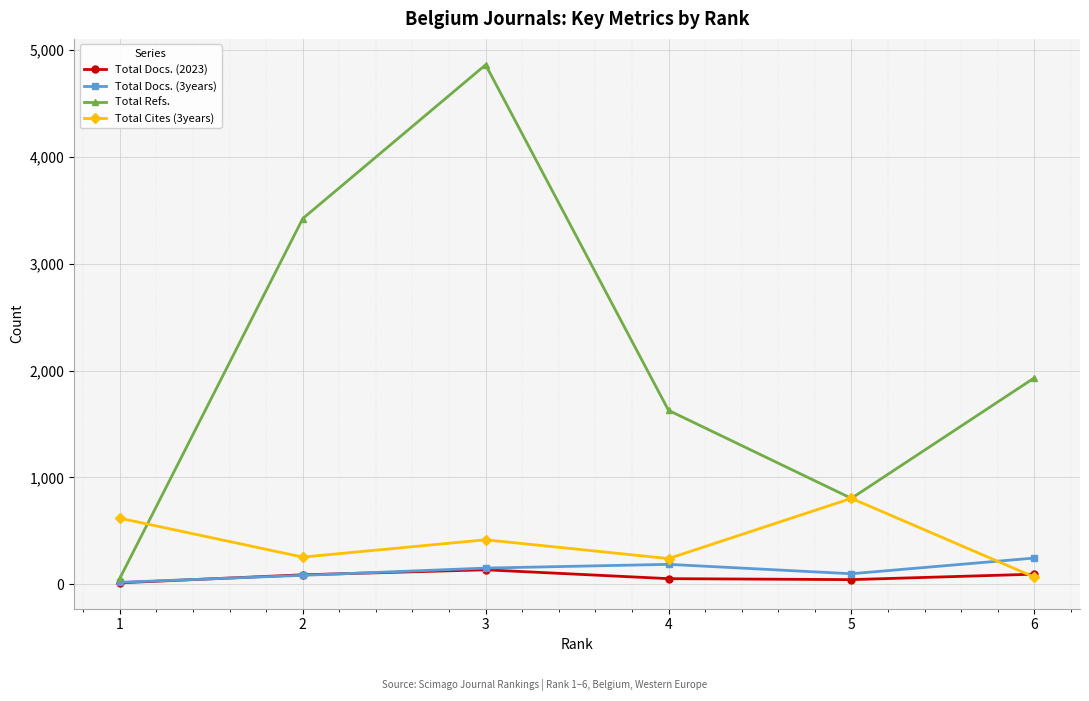

The value of Total Refs. at 2 is 4555. True or false?

False